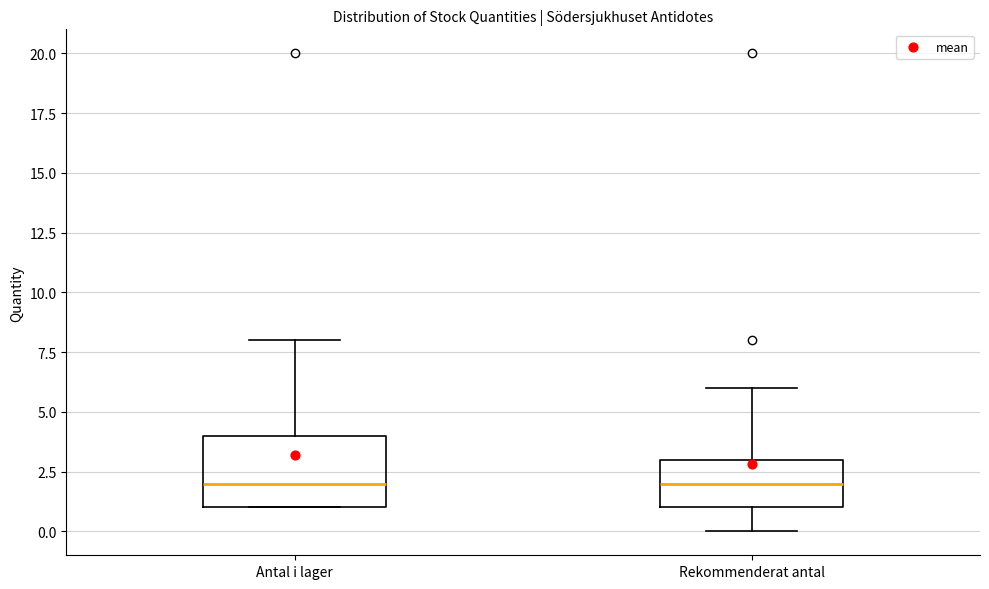

Reading left to right, transcribe this box plot: for each box, give where its median line is, the range the box spans, and where its two whiskers end, as read against the y-axis. The values are not printed on the chart, so give them approximately, as read against the axis.

Antal i lager: median 2, box 1 to 4, whiskers 1 to 8
Rekommenderat antal: median 2, box 1 to 3, whiskers 0 to 6